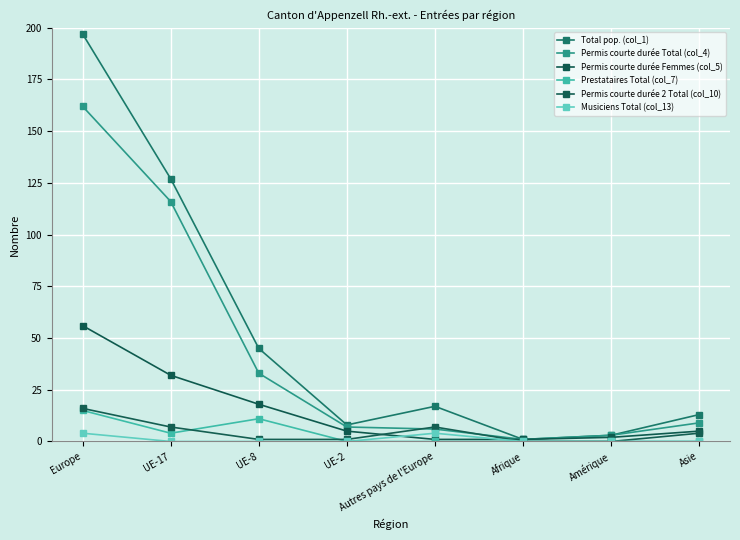

True or false: Permis courte durée Femmes (col_5) has a value of 1 at Afrique.

True